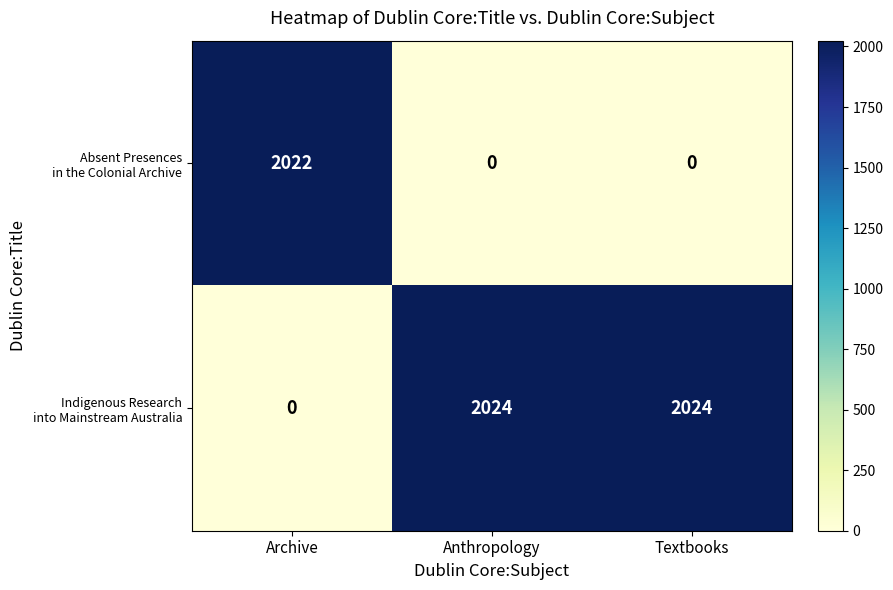

What is the total value across all series at Archive?

2022